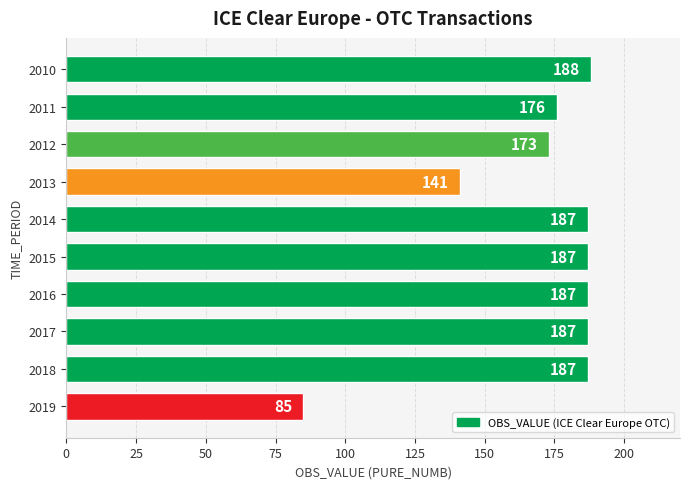

How many categories are shown in the chart?

10